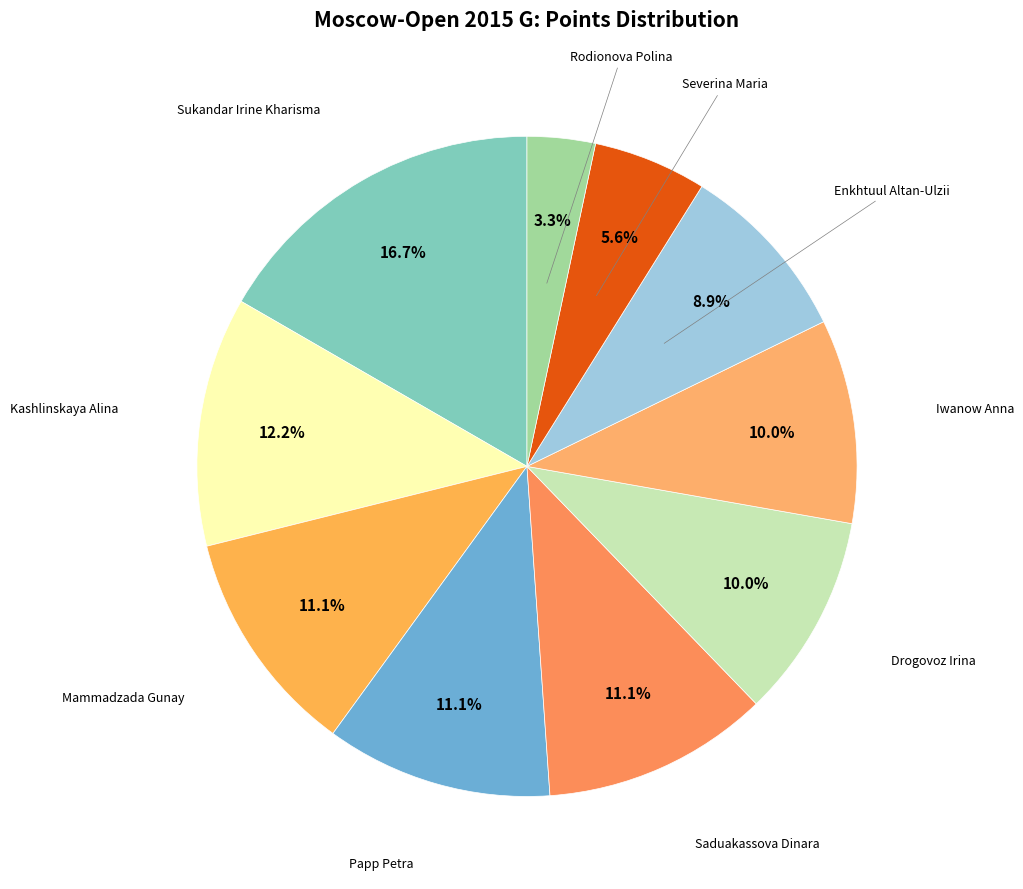

Is there any slice that represents more than half of the pie?

No